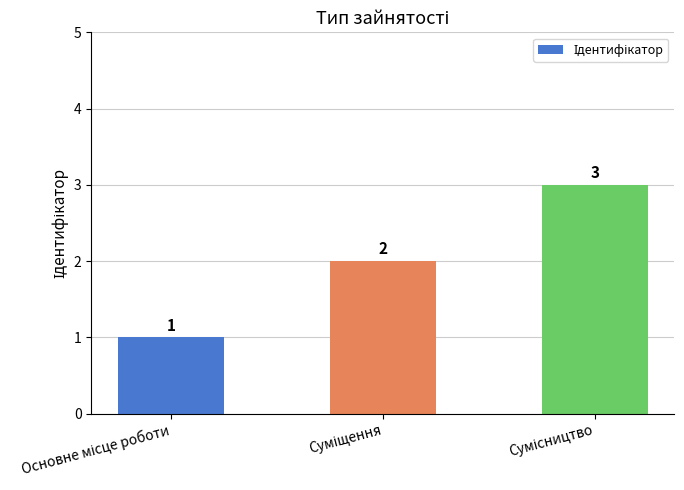

What is the sum of all values?

6